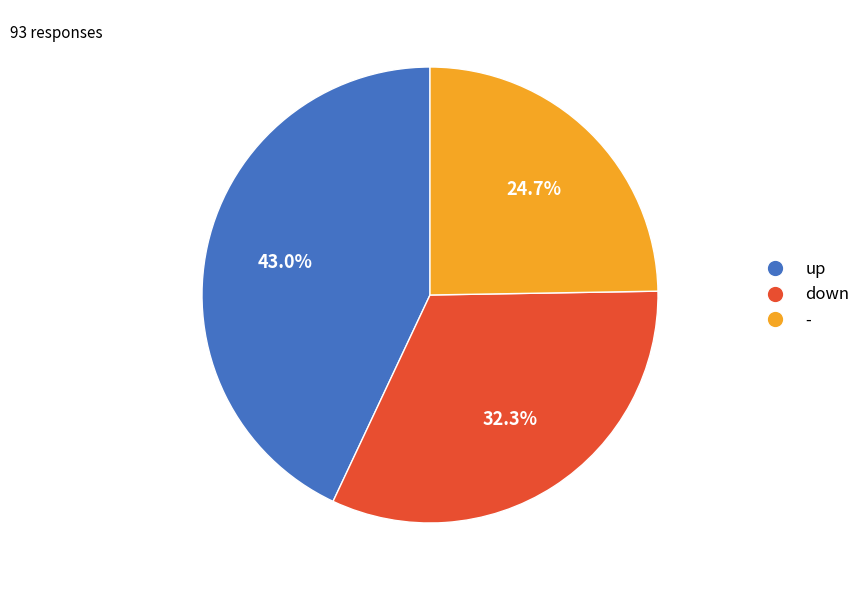

Is - the majority of the pie?

No